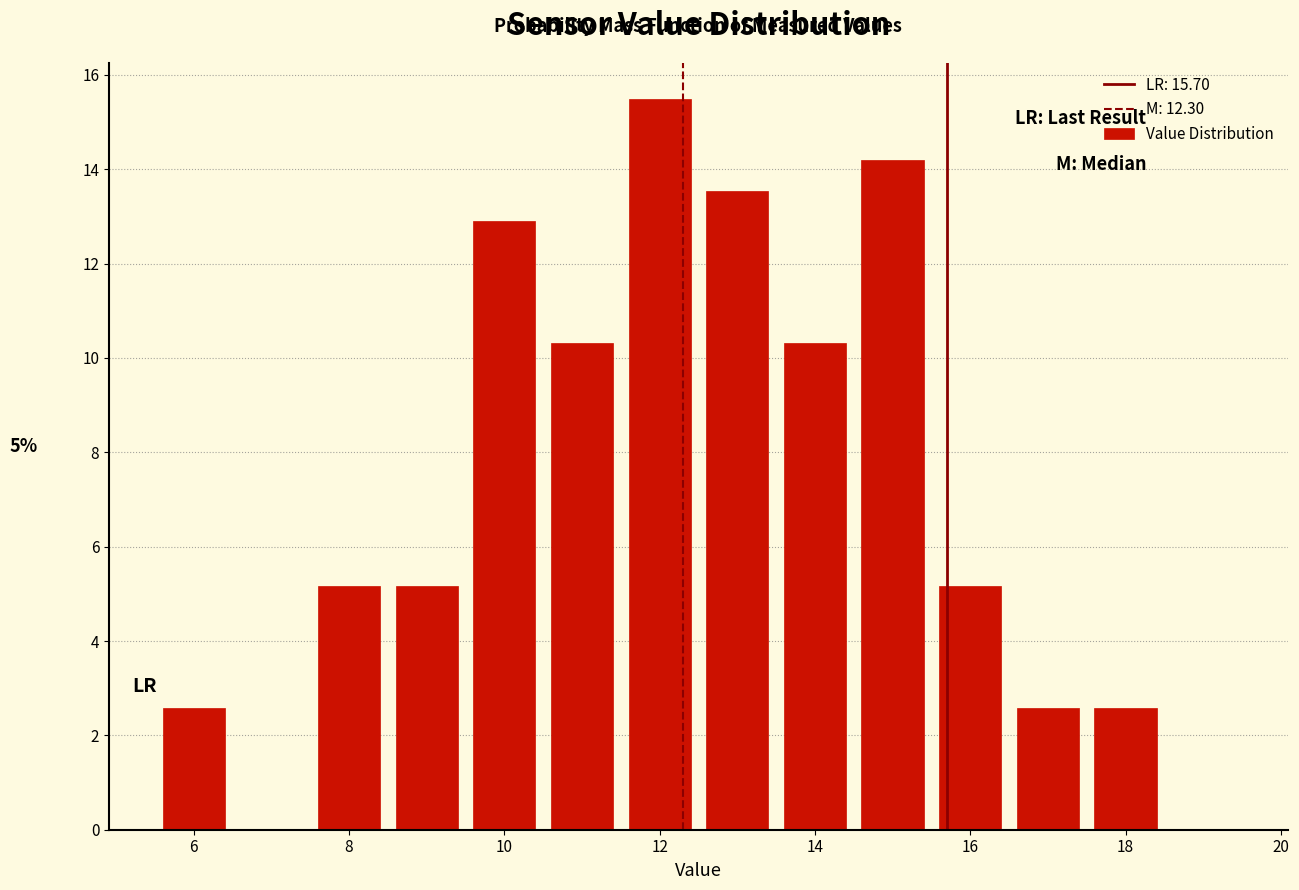

Which range on the x-axis has the tallest bar?

11.5 to 12.5